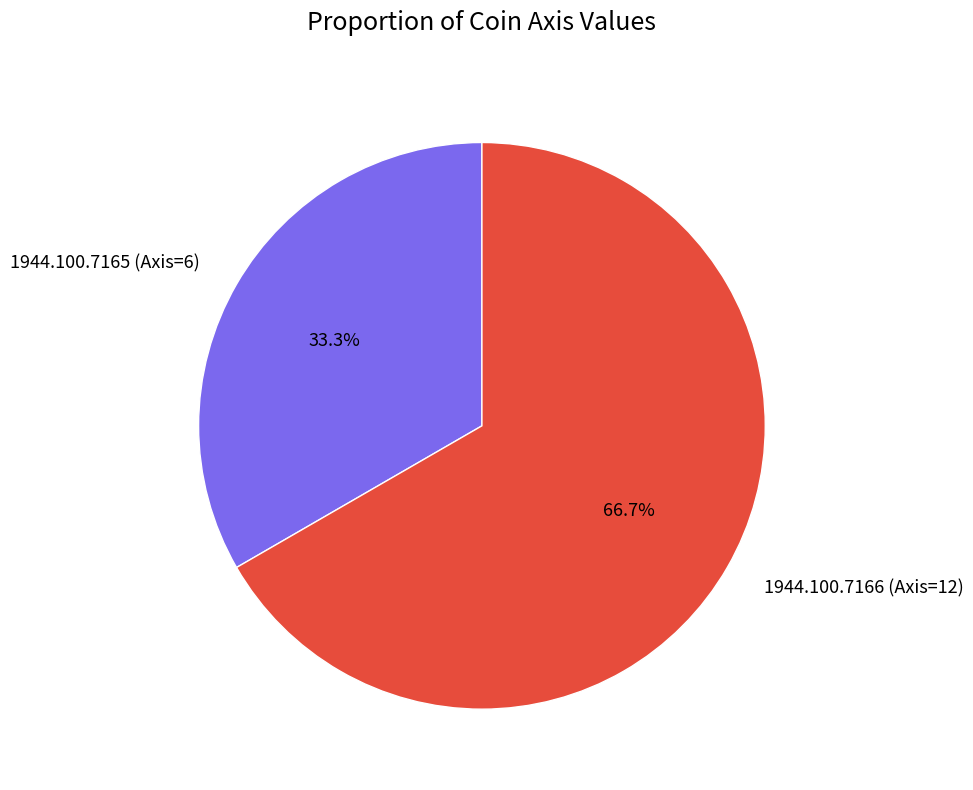

To the nearest percent, what is the difference between the largest and smallest slice percentages?

33%